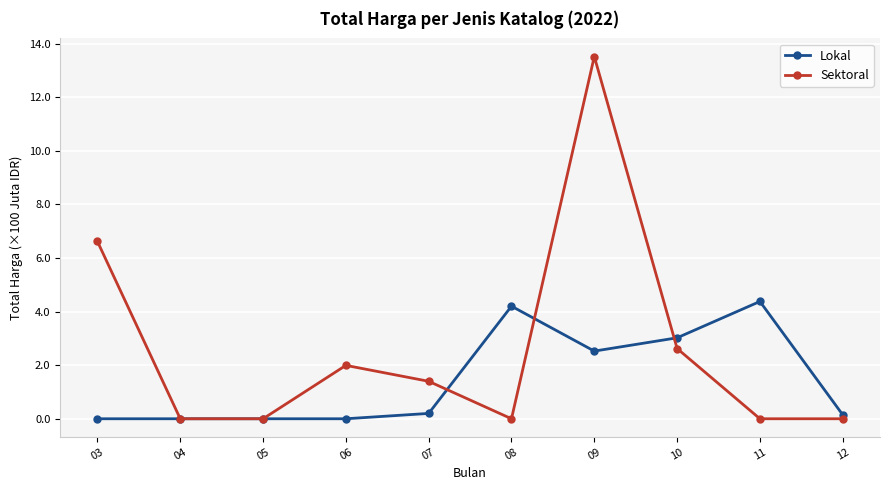

True or false: Sektoral has more than 1 points higher than both neighbors.

True